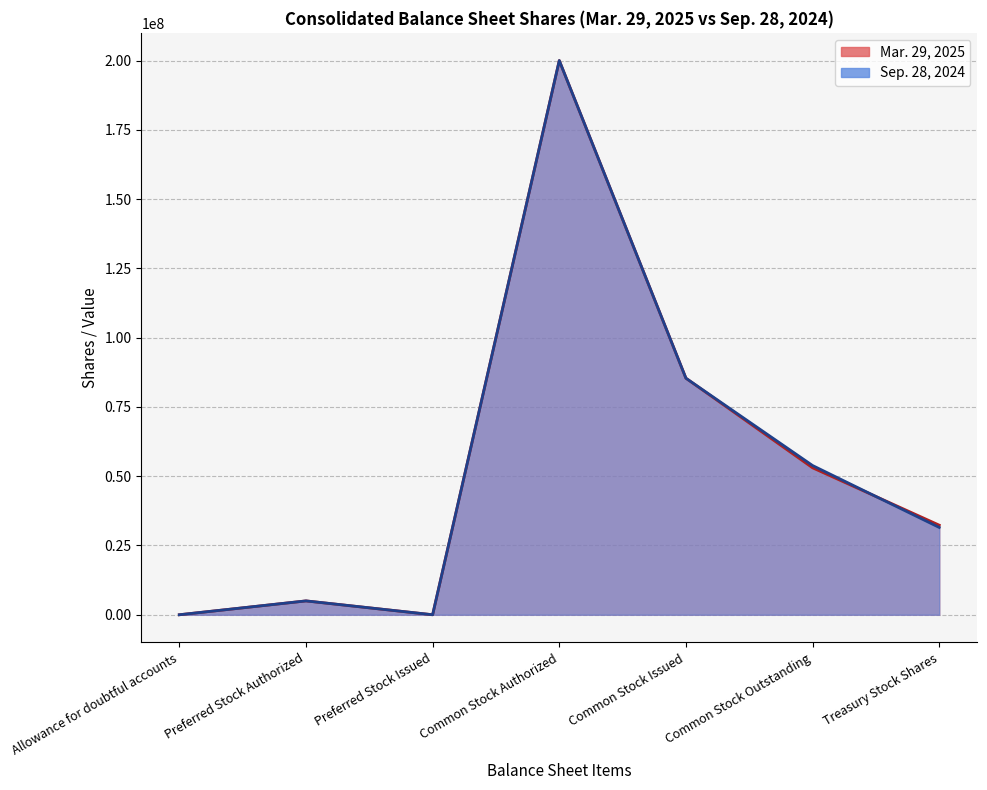

How many values in the Mar. 29, 2025 series are below 32332000?

3